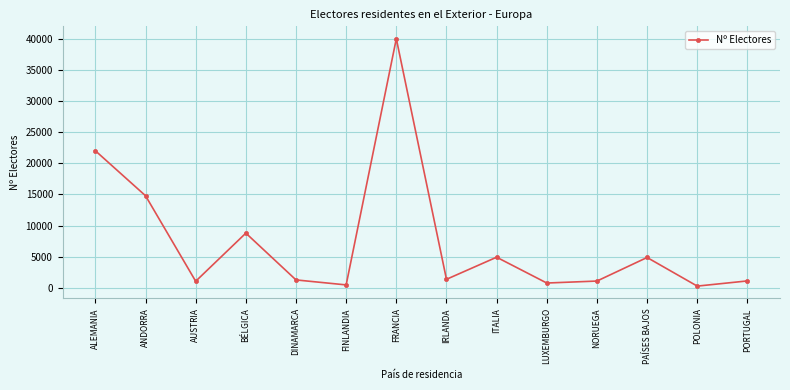

The value at FINLANDIA is 466. True or false?

True